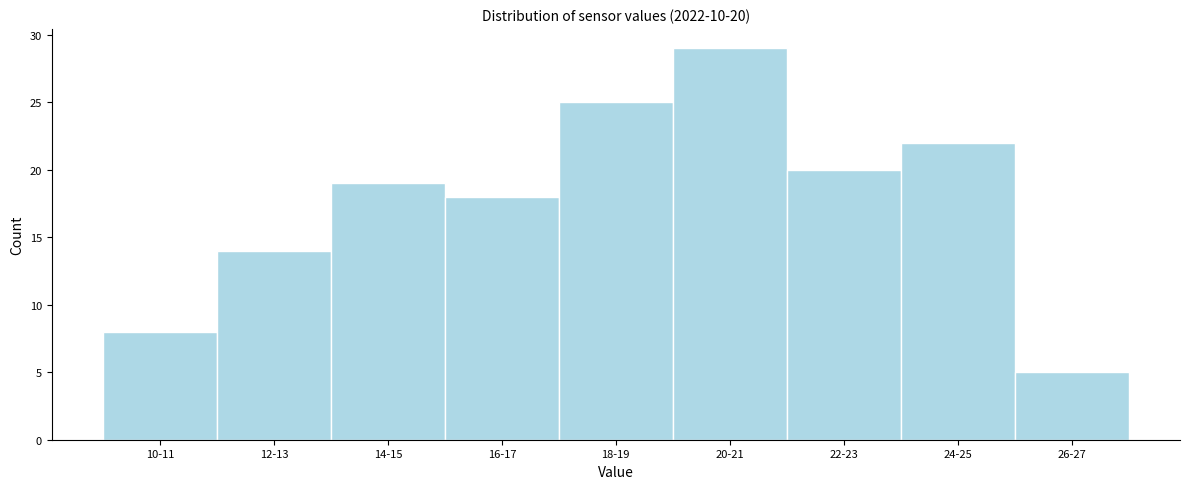

Reading left to right, extract all data points from this chart.

10-11=8	12-13=14	14-15=19	16-17=18	18-19=25	20-21=29	22-23=20	24-25=22	26-27=5